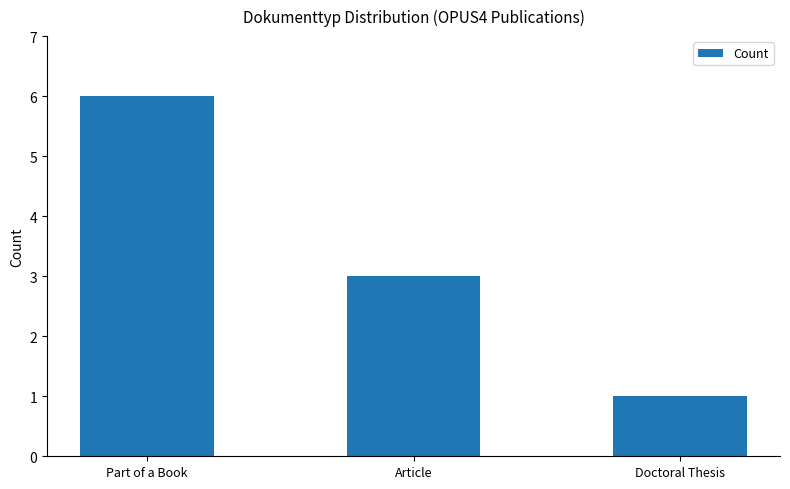

What is the label of the 2nd bar from the right?

Article